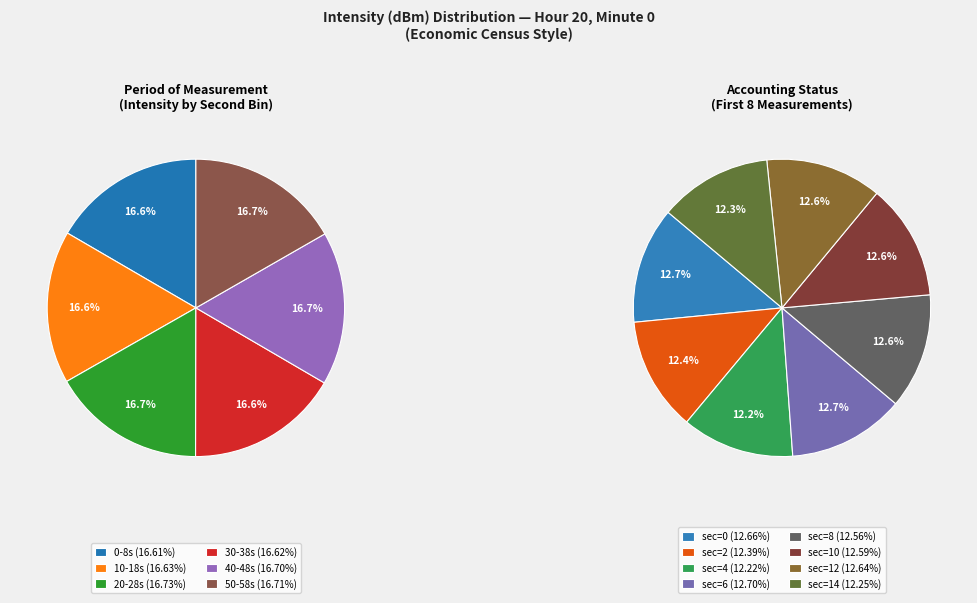

Does any single category account for the majority?

No